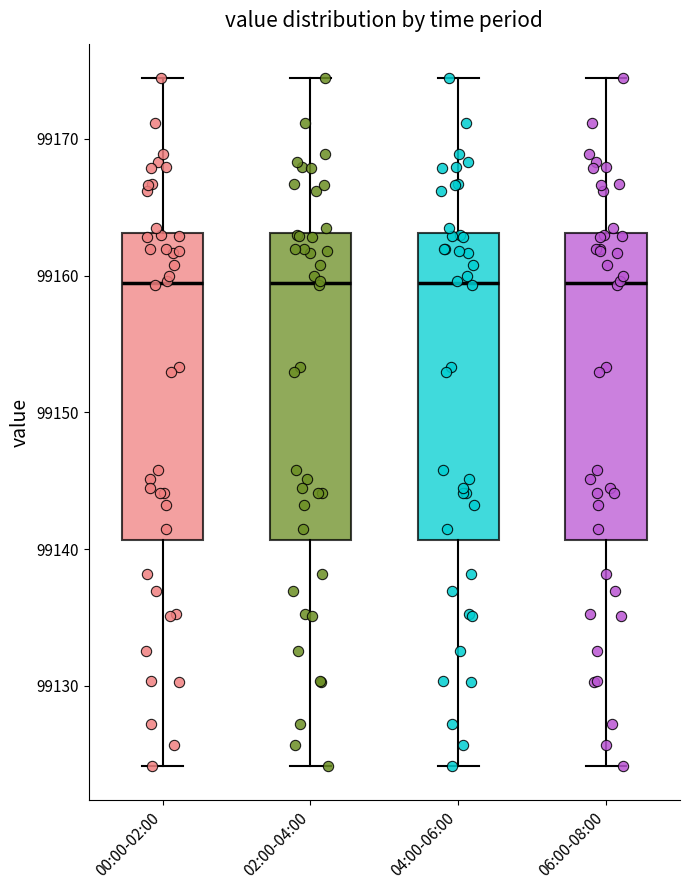

Reading left to right, read every box against the y-axis: the position of its median line, the range the box covers, and the ends of its whiskers. The values are not printed on the chart, so give them approximately, as read against the axis.

00:00-02:00: median 99159, box 99141 to 99163, whiskers 99124 to 99174
02:00-04:00: median 99159, box 99141 to 99163, whiskers 99124 to 99174
04:00-06:00: median 99159, box 99141 to 99163, whiskers 99124 to 99174
06:00-08:00: median 99159, box 99141 to 99163, whiskers 99124 to 99174